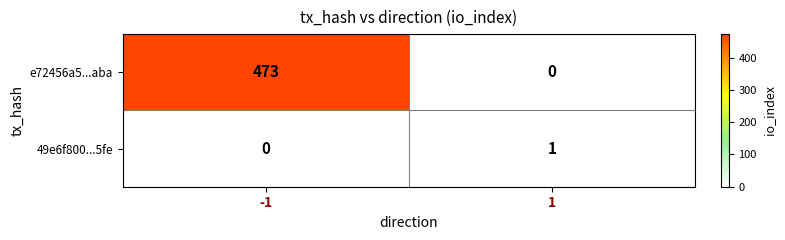

List the series in order of their overall mean, lowest first.

49e6f800...5fe, e72456a5...aba